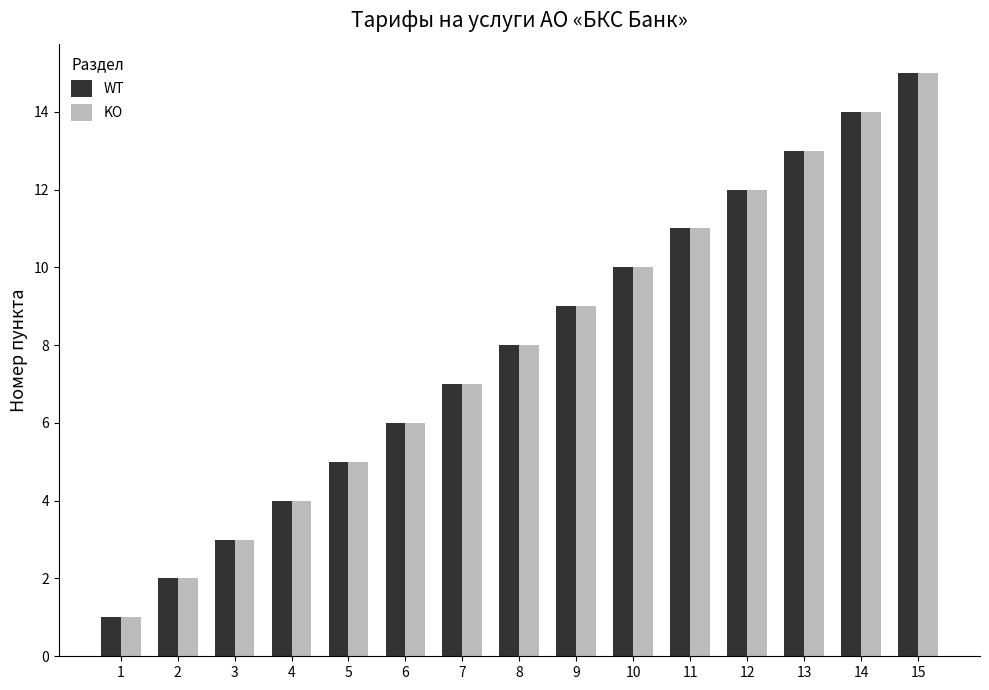

At which category is the sum across all series the highest?

15